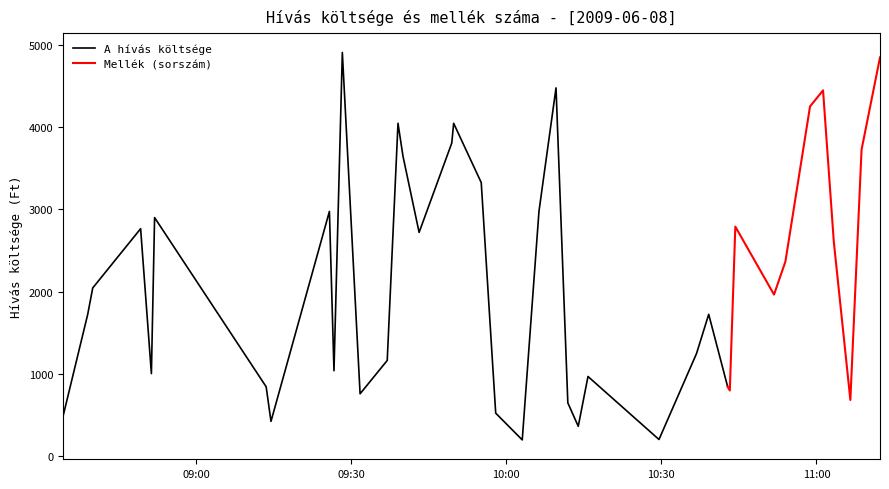

Where is the first local minimum for A hívás költsége?

4